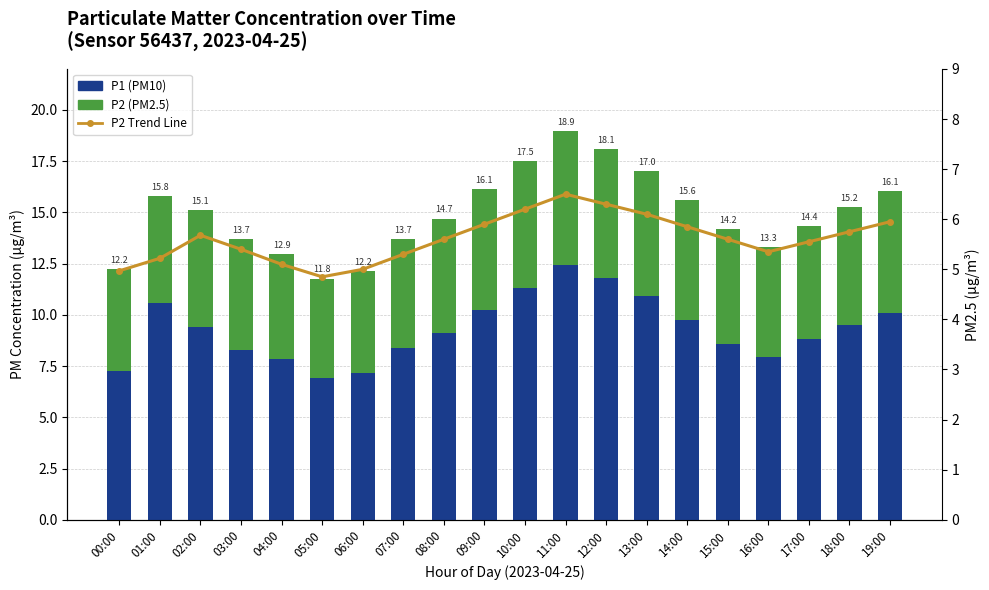

At which category does the chart reach its minimum across all series?

05:00